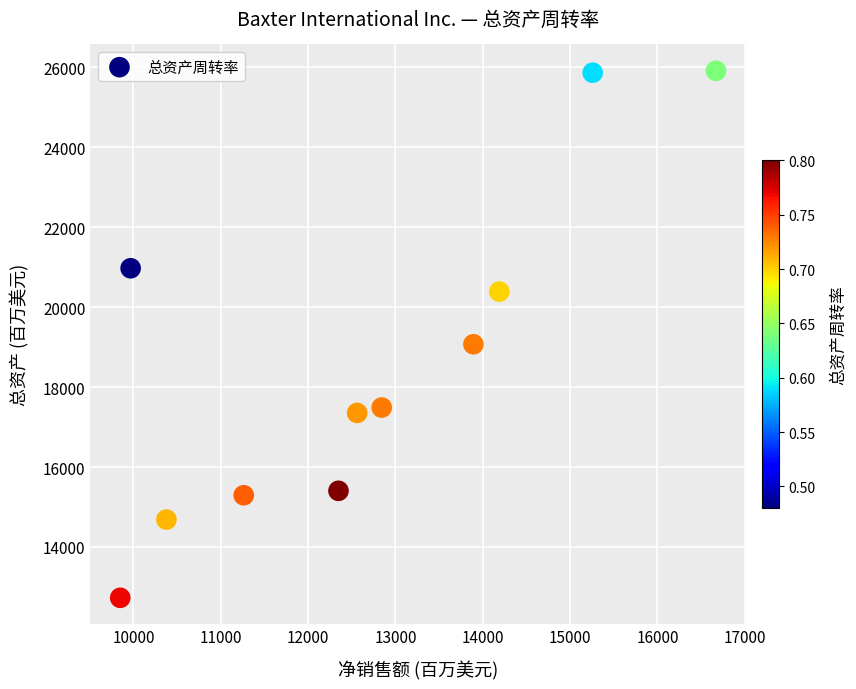

What Y value in the scatter plot is closest to 19322?

19073